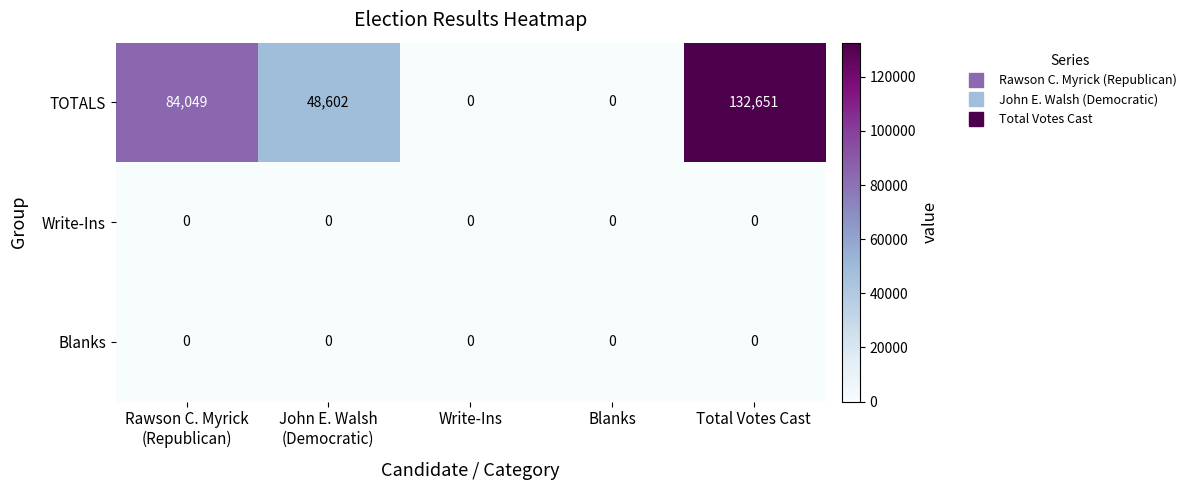

Which series has the largest total across all categories?

TOTALS